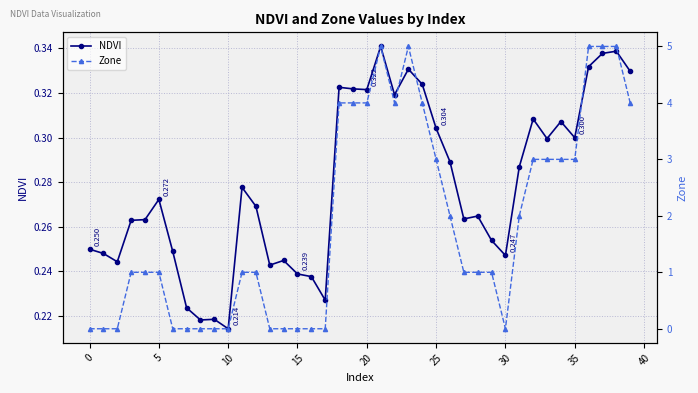

At which category does Zone reach its first local peak?

21